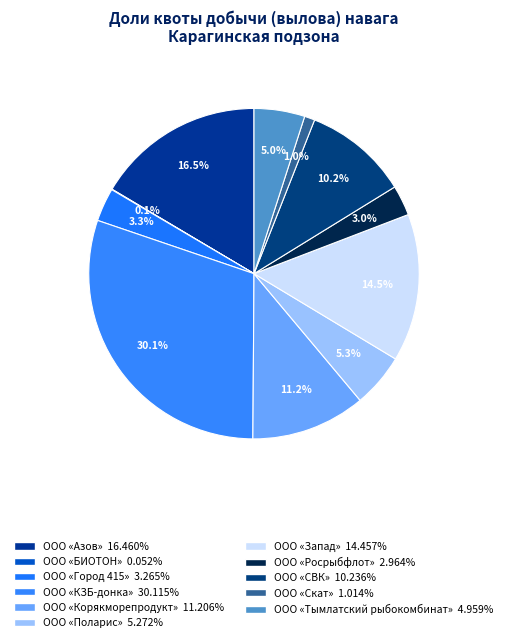

How many segments does this pie chart have?

11